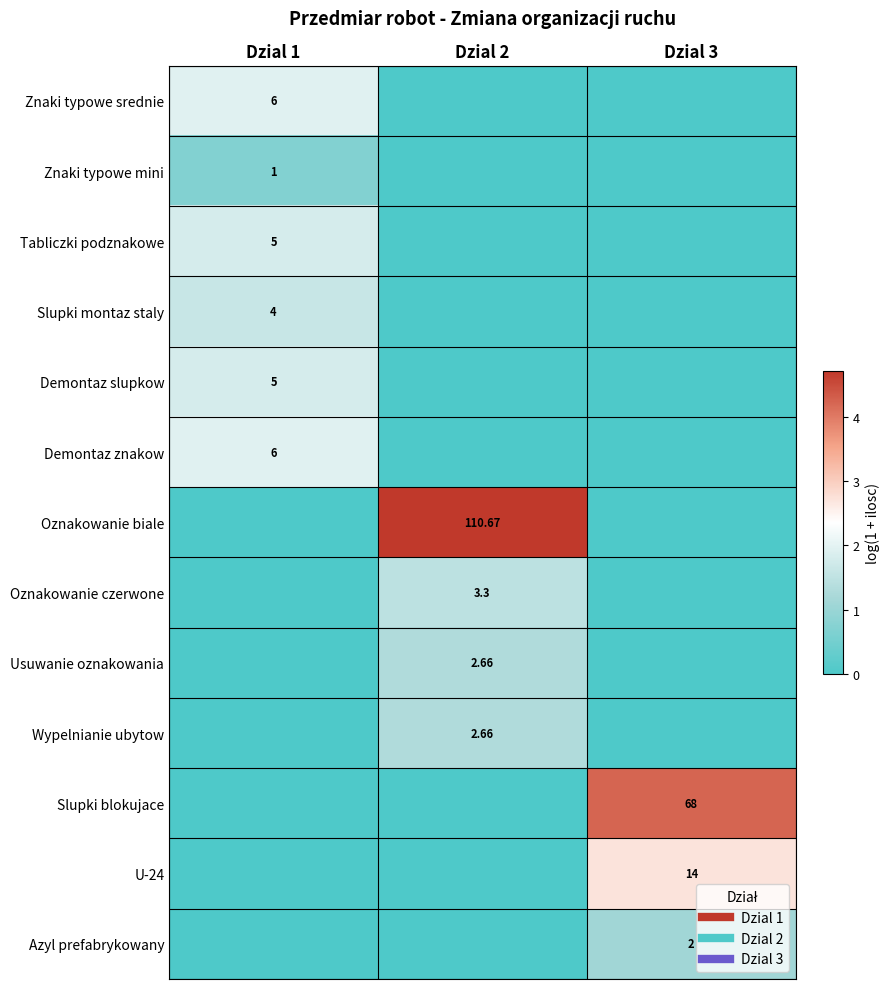

Which label corresponds to the smallest value in the chart?

Dzial 2